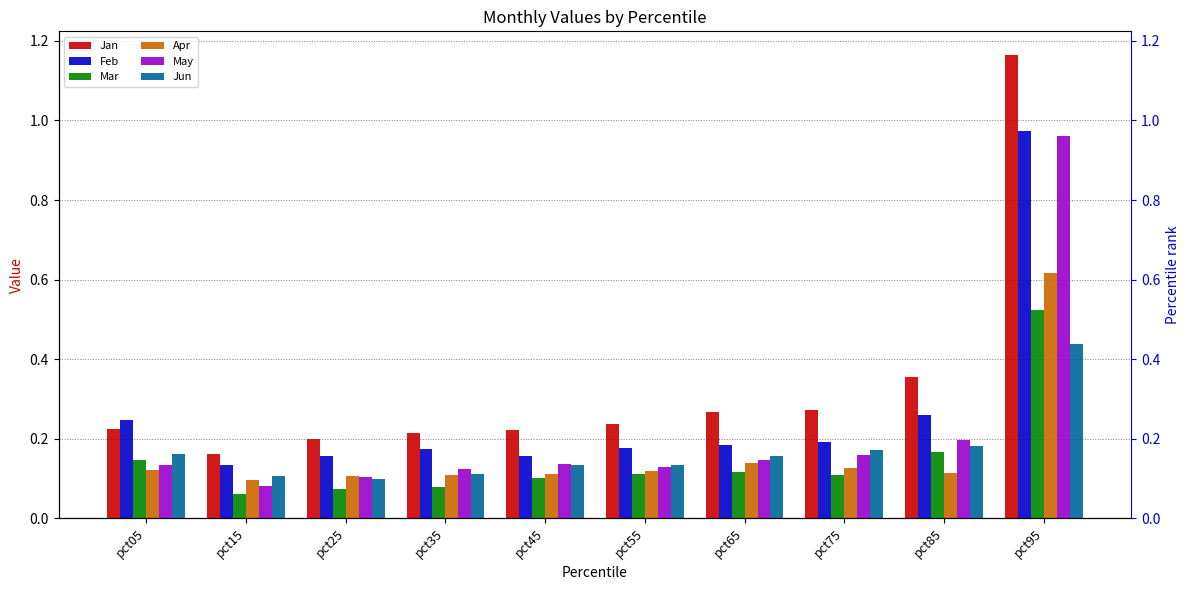

At which label does Jan reach its peak?

pct95